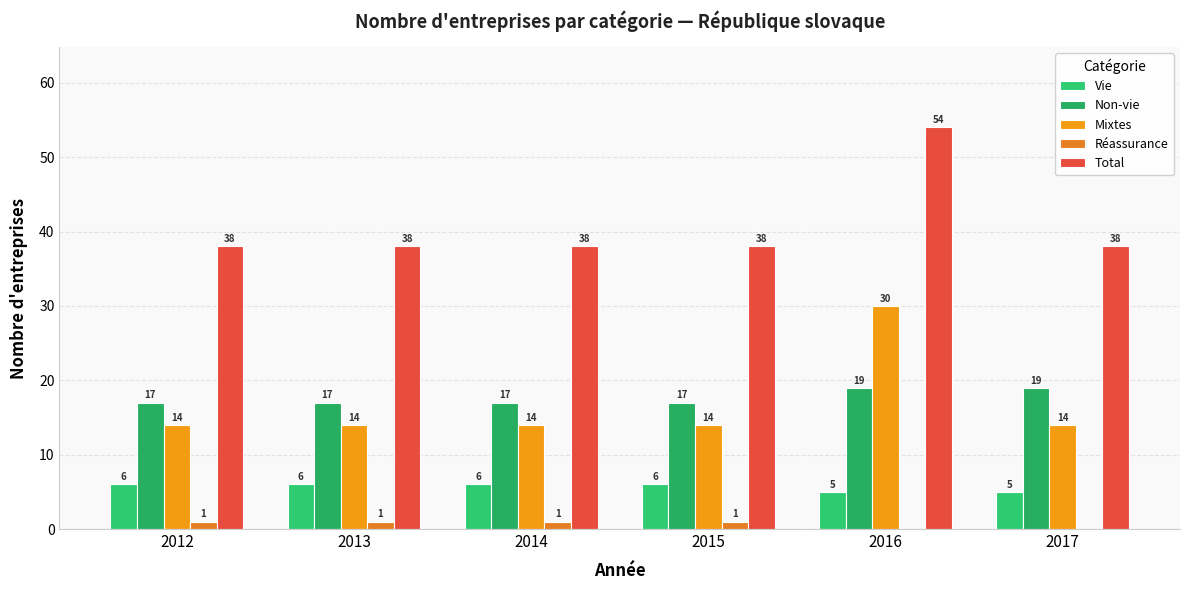

List the series in order of their peak value, lowest first.

Réassurance, Vie, Non-vie, Mixtes, Total